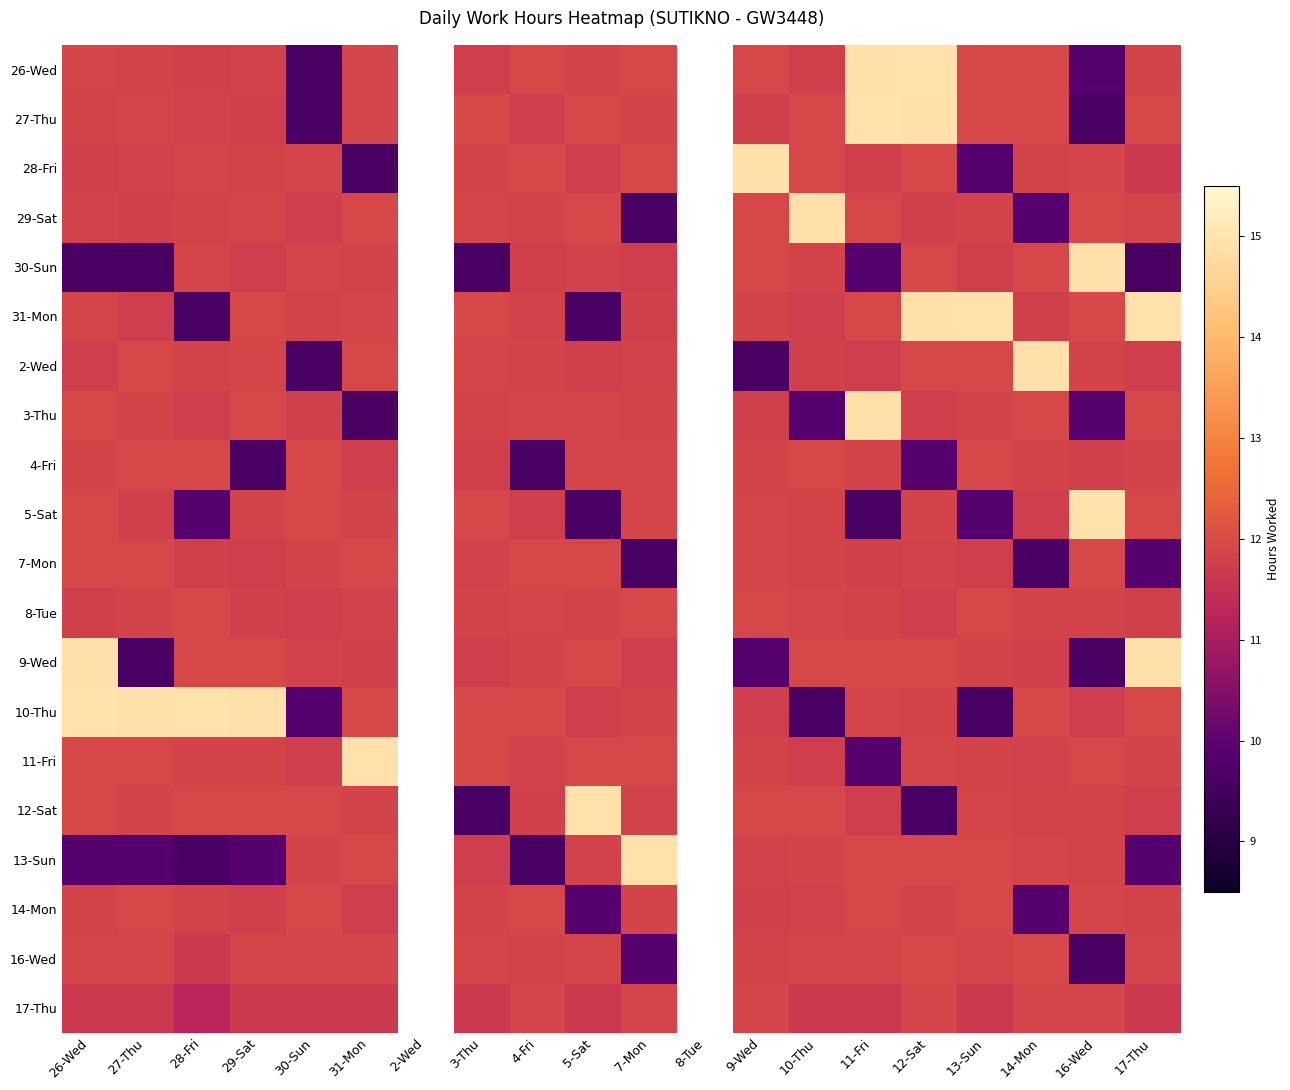

How many values in the 31-Mon series exceed 11?

16